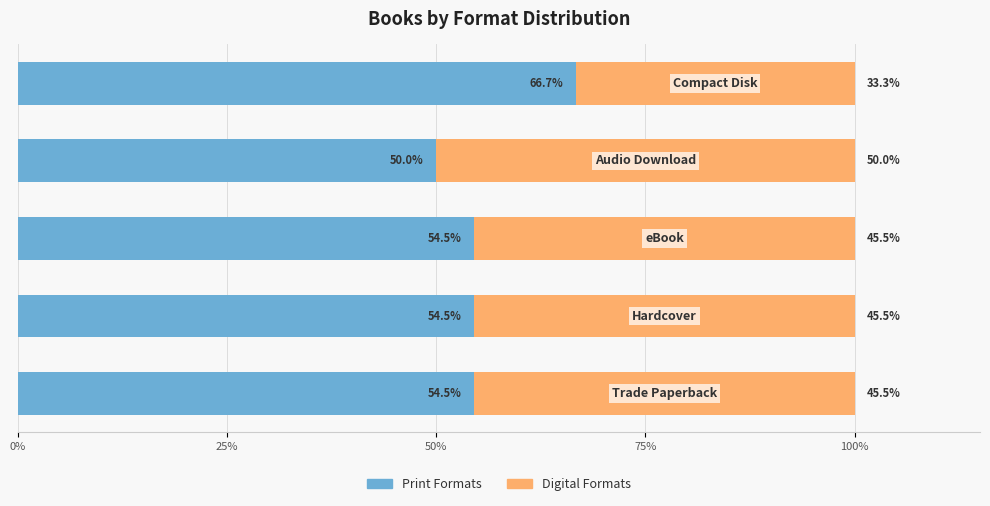

What is the maximum value for Print Formats?

66.7